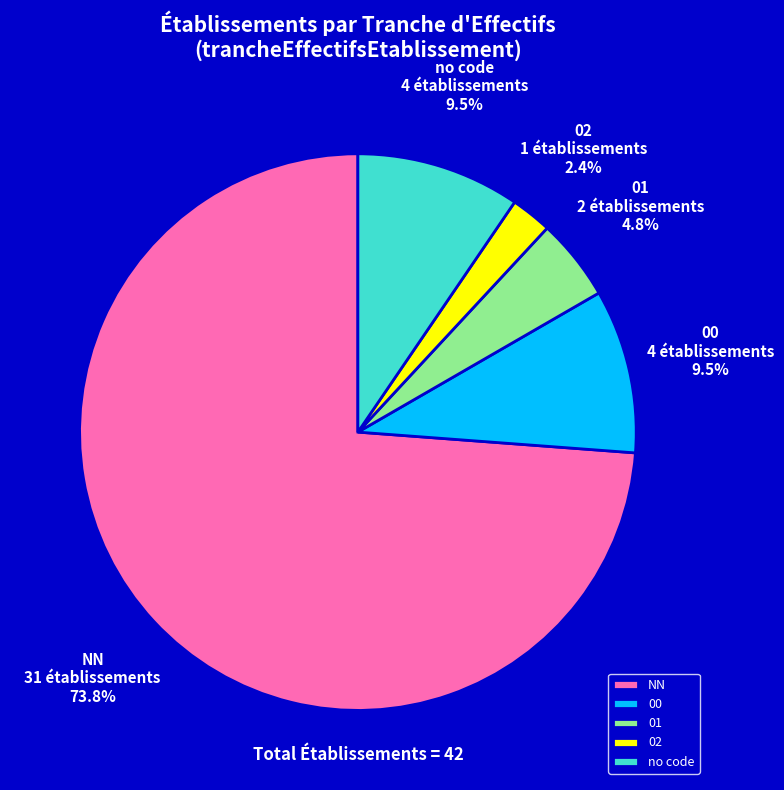

How much of the chart is everything except 00?

90.5%